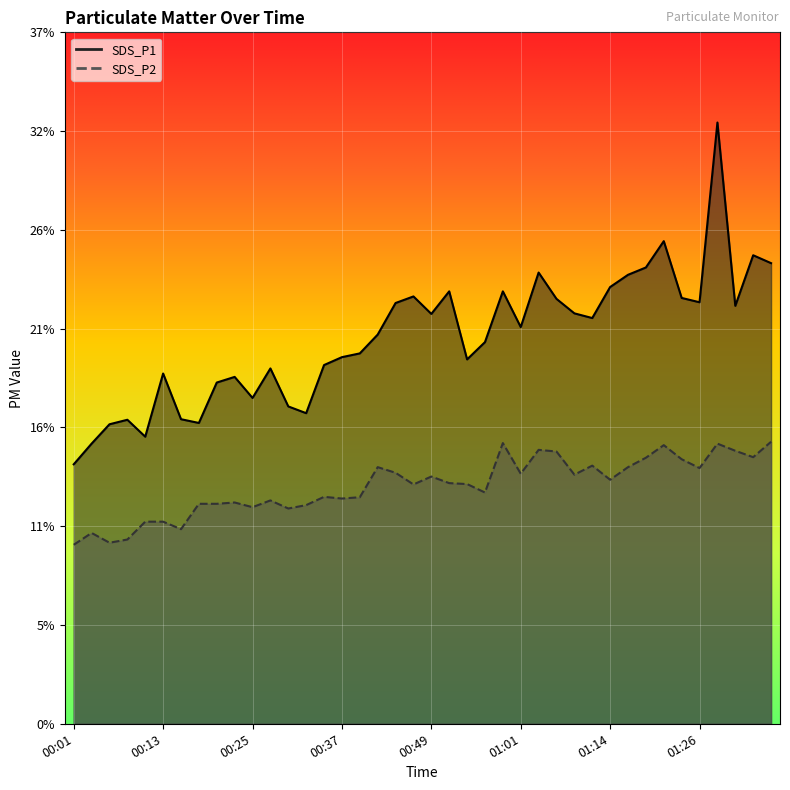

How many interior local peaks does the SDS_P1 series have?

11